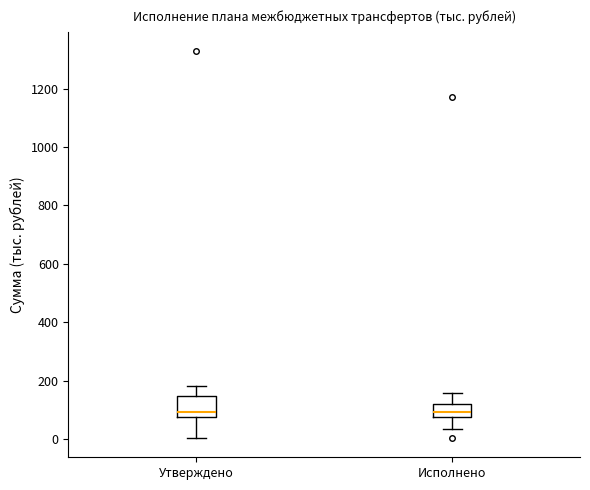

Which box is the tallest, from its lower edge to its upper edge?

Утверждено